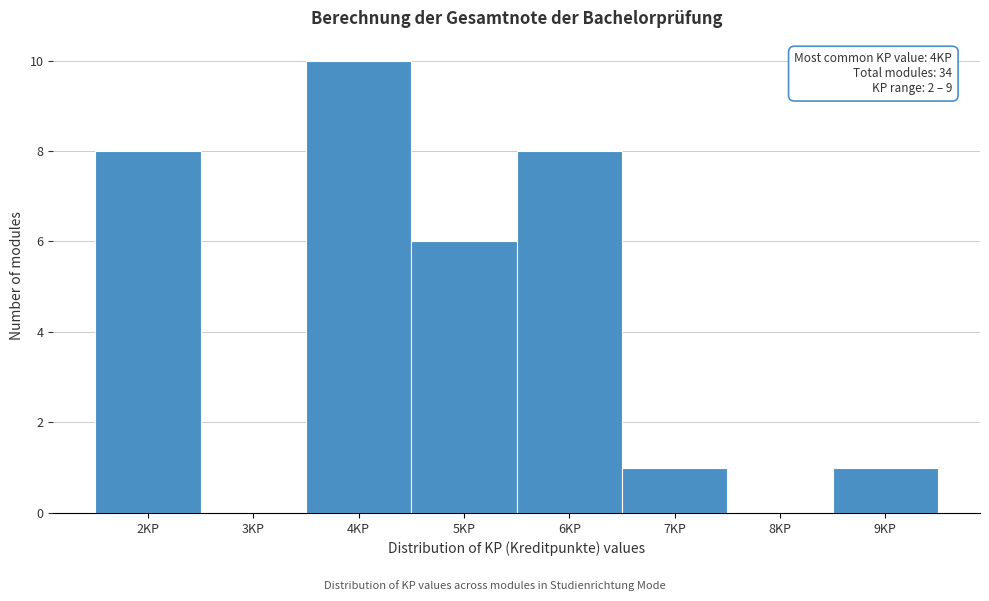

Which range on the x-axis has the tallest bar?

3.5 to 4.5